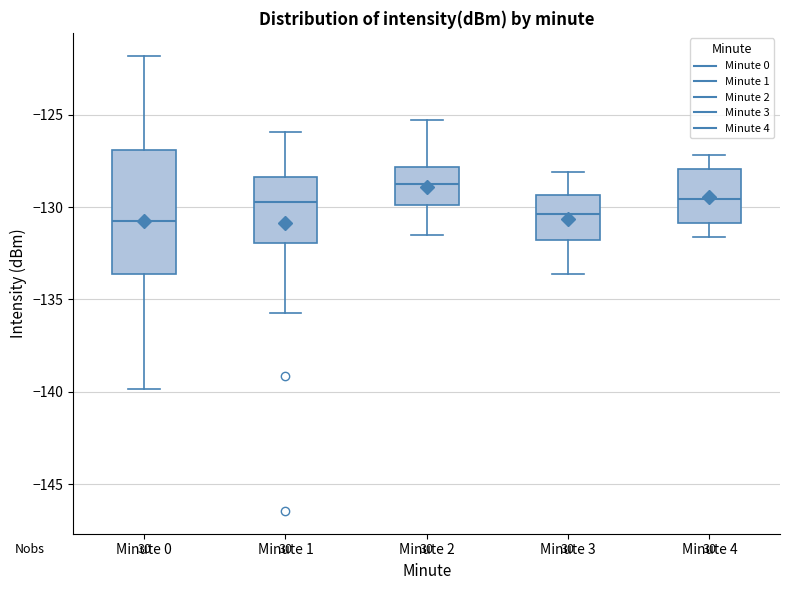

Reading left to right, read every box against the y-axis: the position of its median line, the range the box covers, and the ends of its whiskers. The values are not printed on the chart, so give them approximately, as read against the axis.

Minute 0: median -130.5, box -133.5 to -127.0, whiskers -140.0 to -122.0
Minute 1: median -129.5, box -132.0 to -128.5, whiskers -135.5 to -126.0
Minute 2: median -128.5, box -130.0 to -128.0, whiskers -131.5 to -125.5
Minute 3: median -130.5, box -132.0 to -129.5, whiskers -133.5 to -128.0
Minute 4: median -129.5, box -131.0 to -128.0, whiskers -131.5 to -127.0